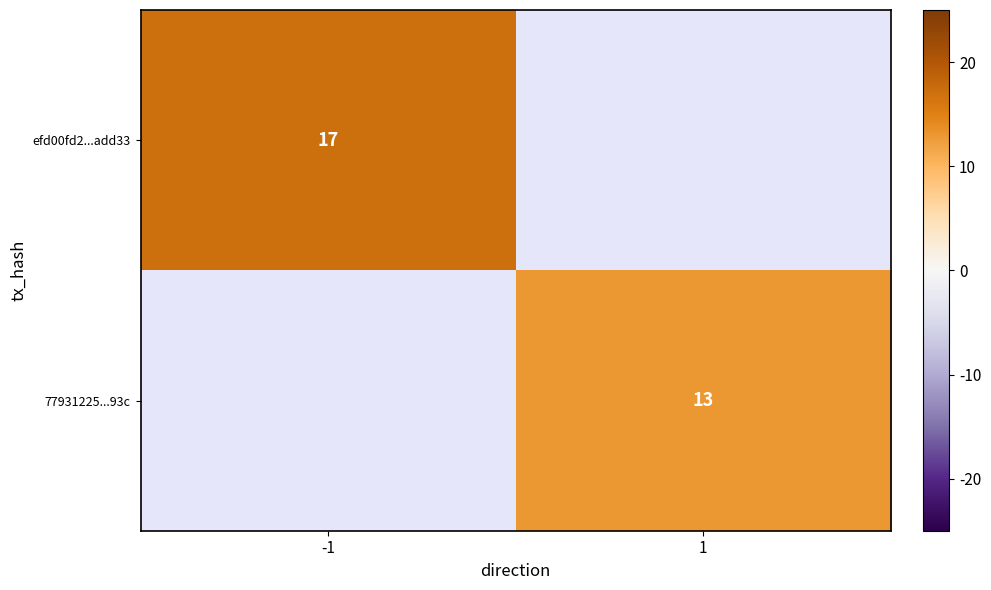

The value of efd00fd2...add33 at -1 is 17. True or false?

True